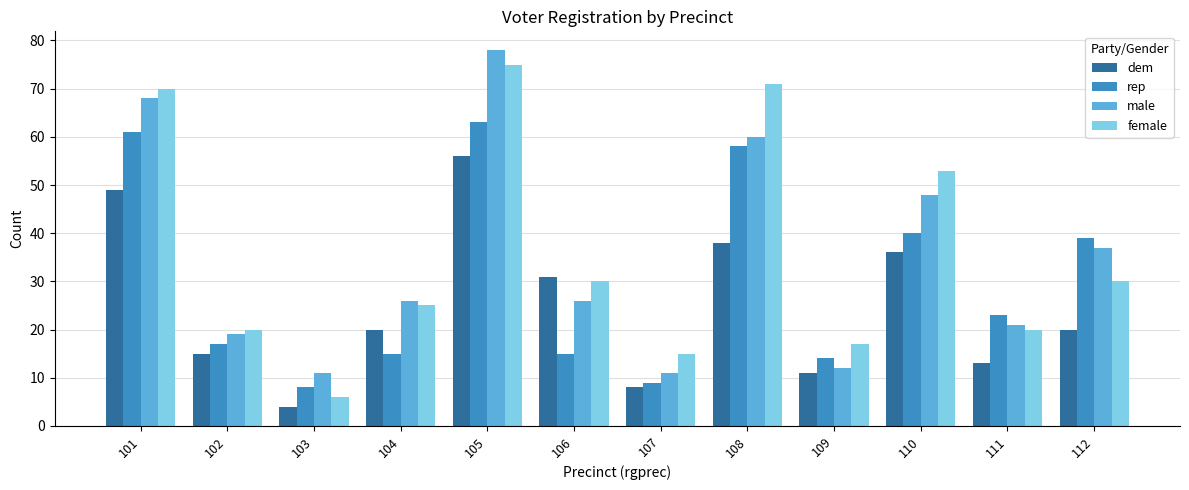

Does the chart contain any negative values?

No